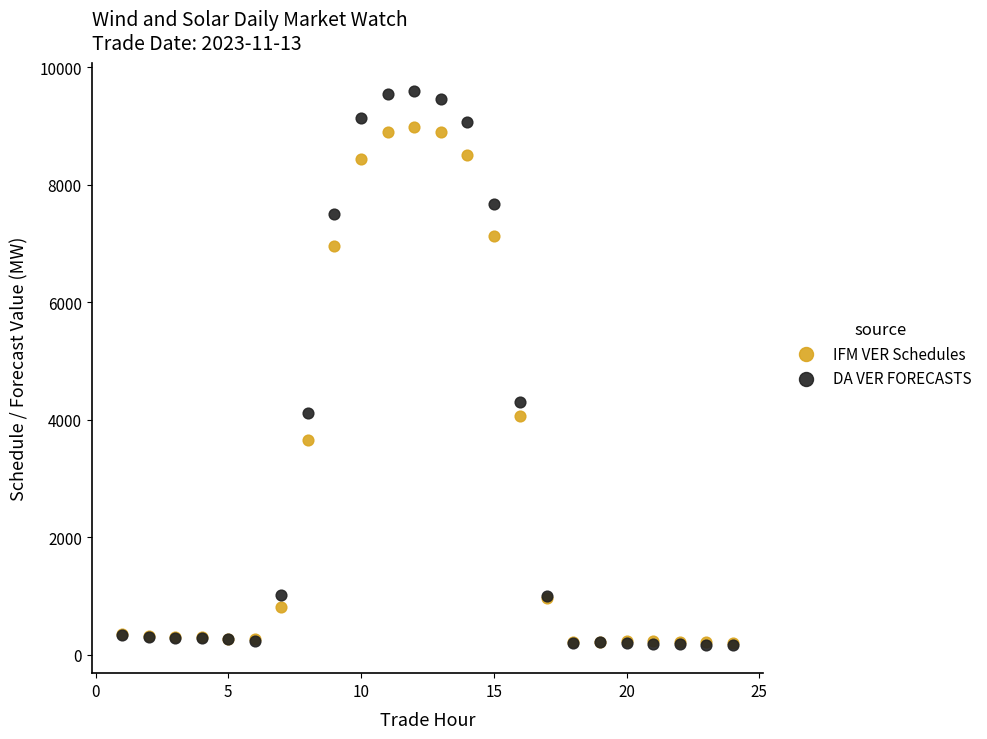

In the DA VER FORECASTS series, what Y value is closest to 4881?

4308.5